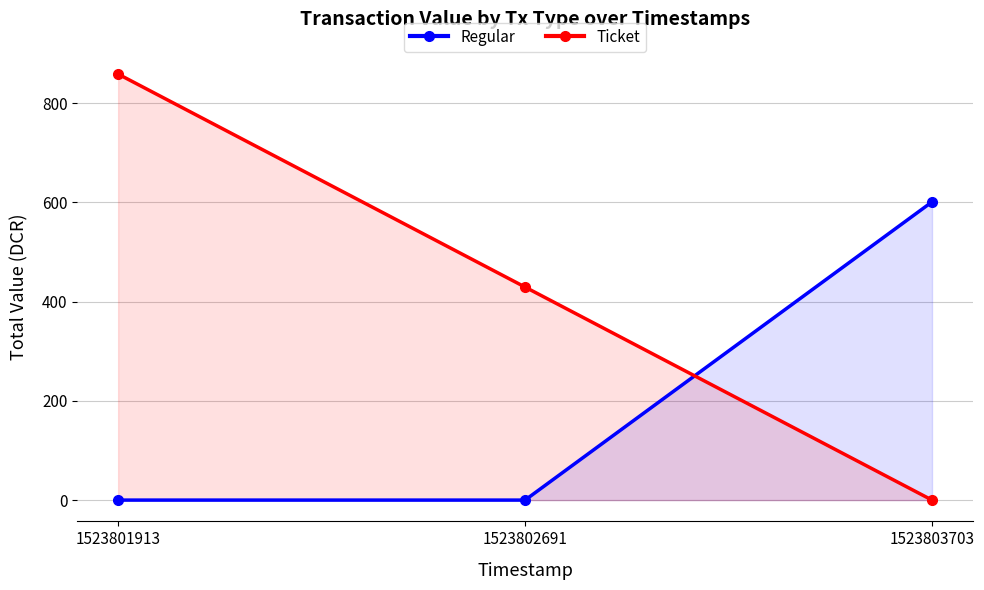

What value does the Regular series have at 1523803703?

601.2